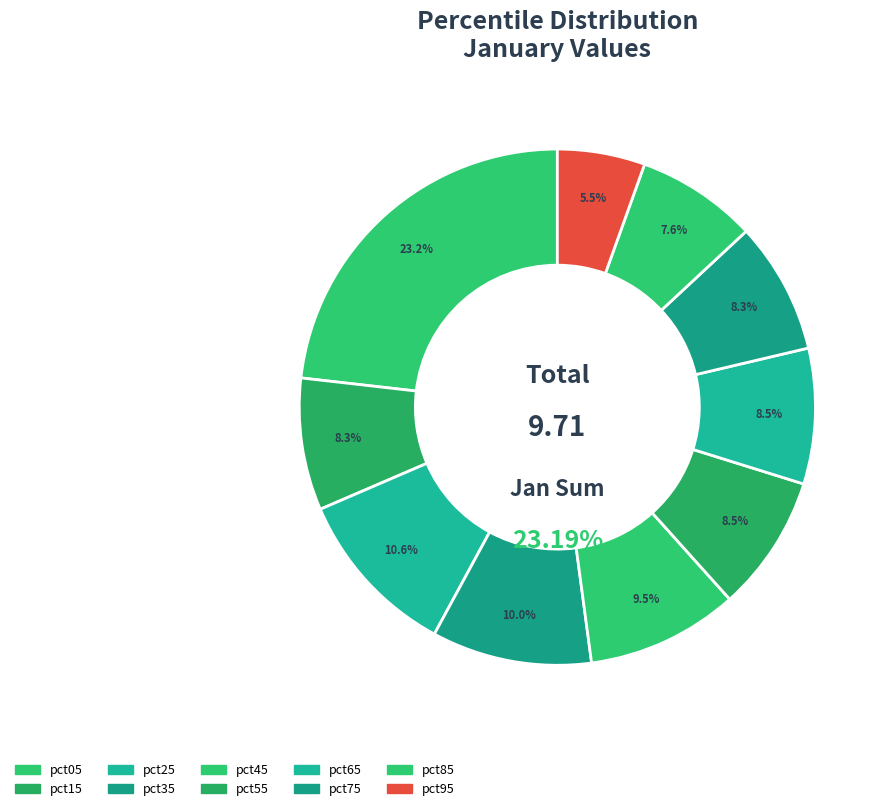

Which category has the smallest portion of the pie?

pct95